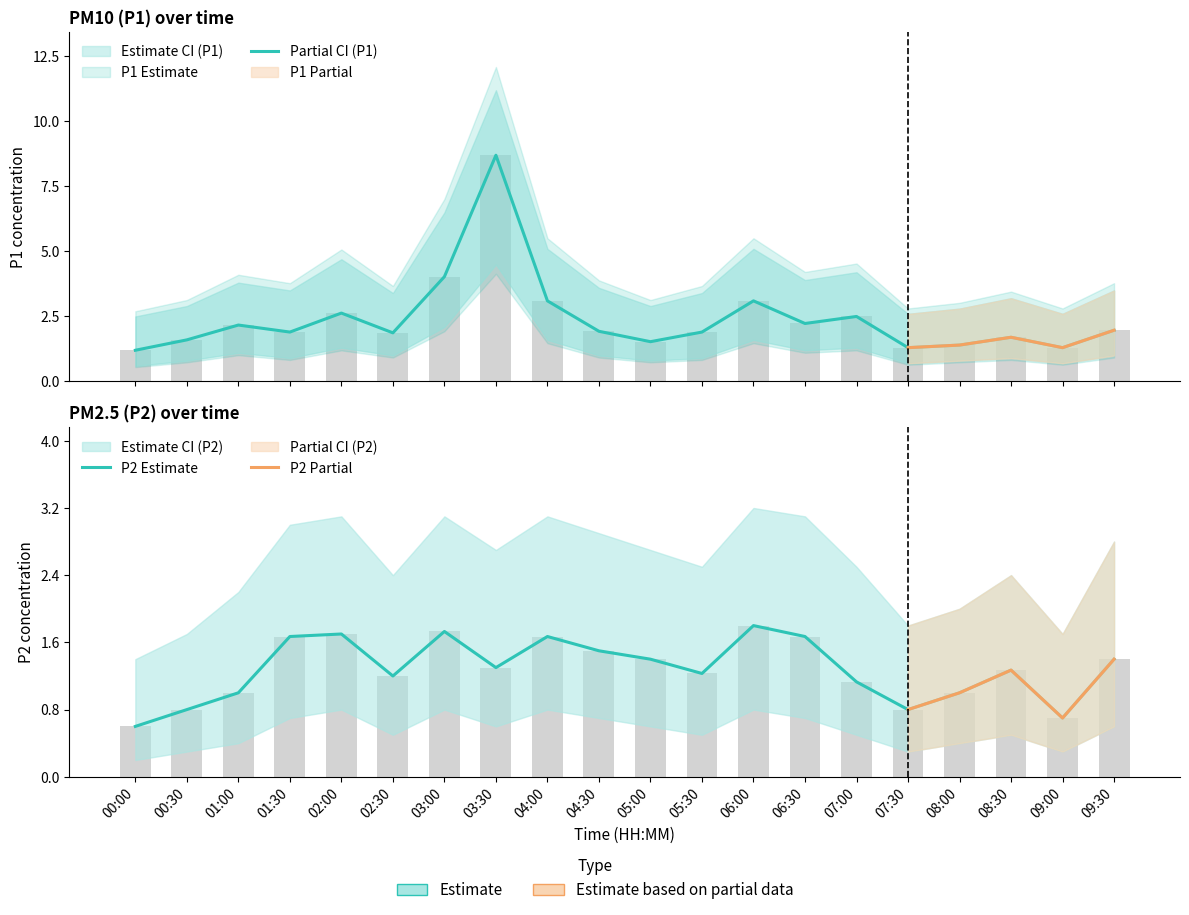

What is the approximate value of P2 at 01:30?

1.7